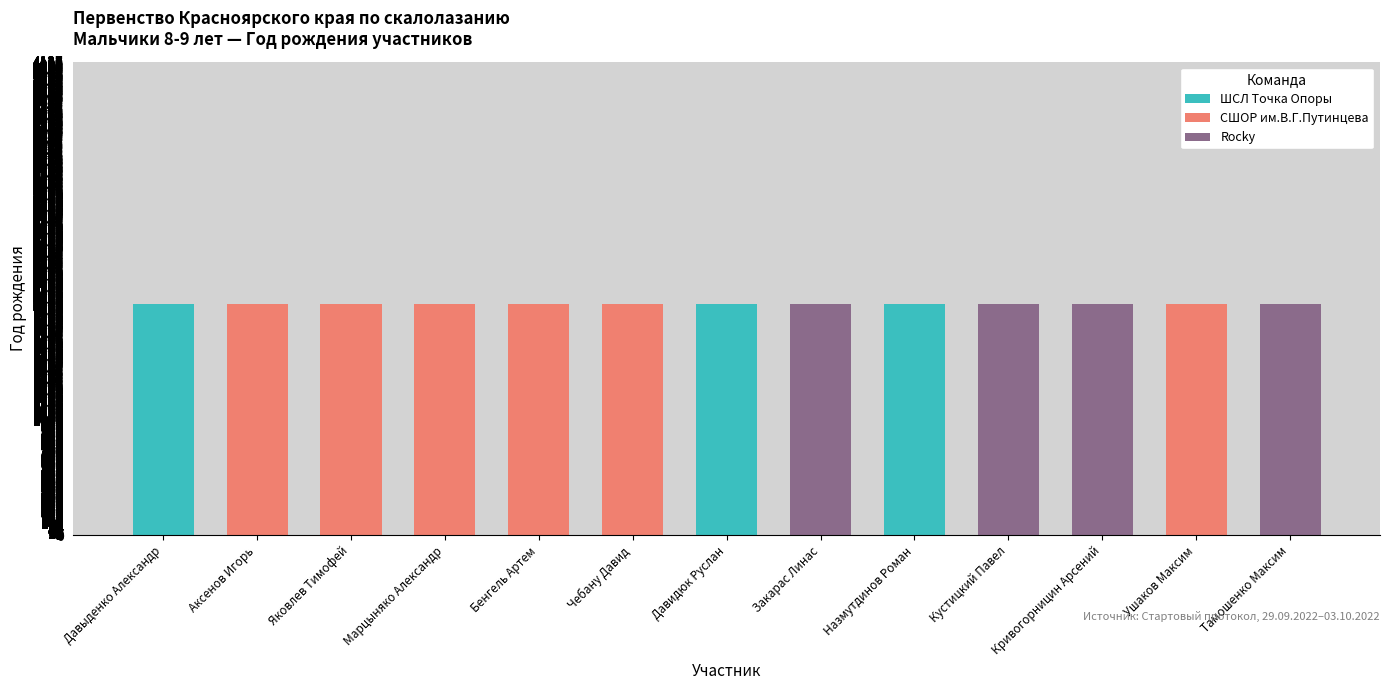

Count the number of data series in this chart.

3